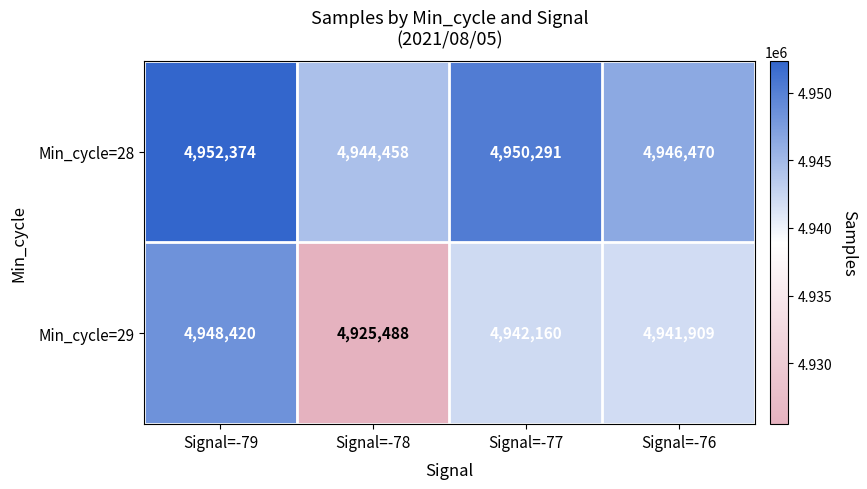

At which category is the sum across all series the highest?

Signal=-79